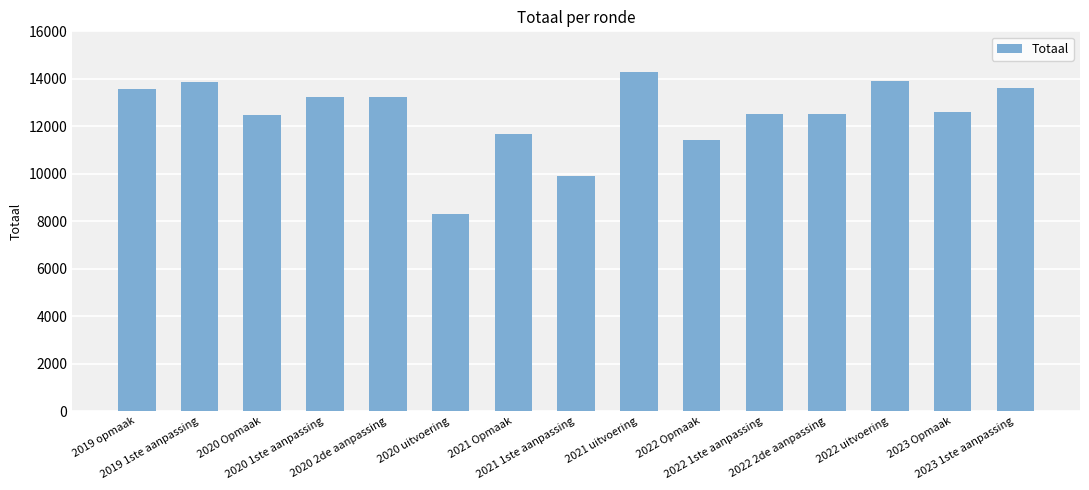

Between 2022 Opmaak and 2021 uitvoering, which is larger?

2021 uitvoering